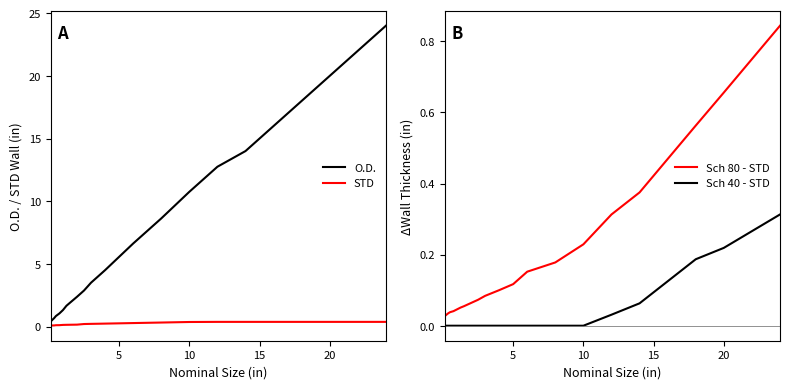

How many lines are shown in the chart?

4